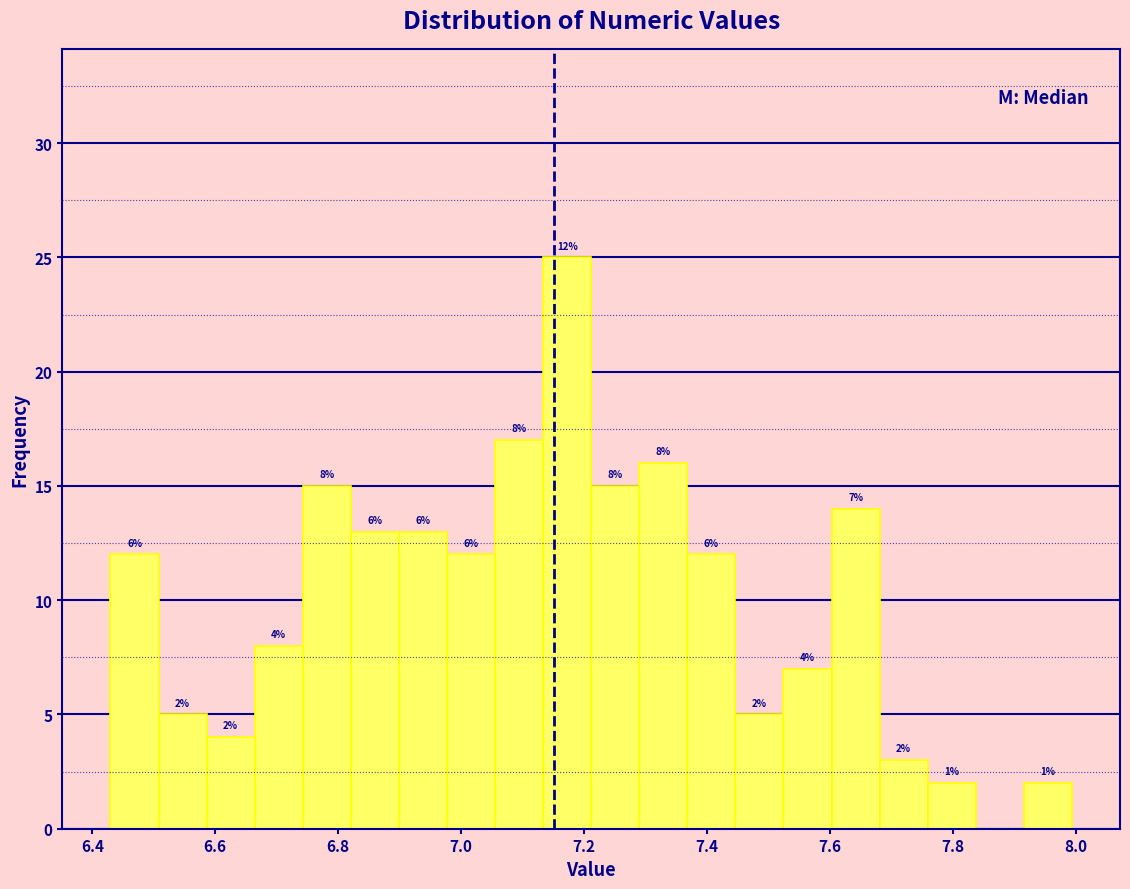

Around what value on the x-axis is the tallest bar? Give the approximate position of its centre, as read against the axis.

7.18